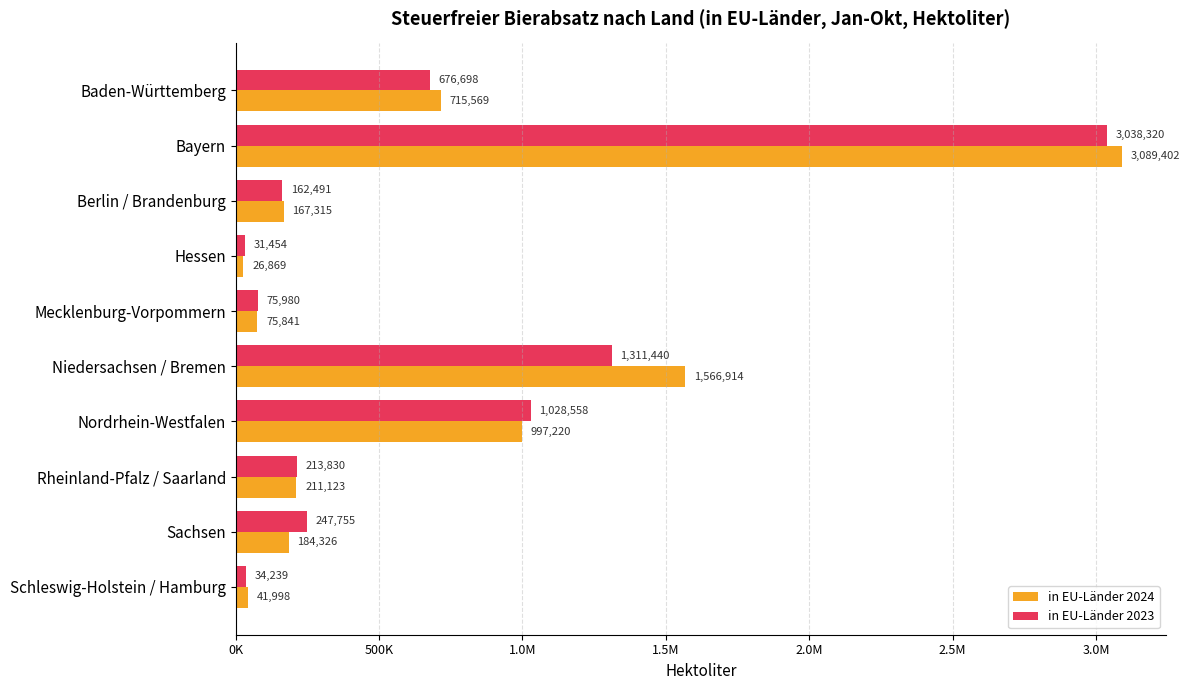

What is the difference between the second highest and second lowest values in the in EU-Länder 2024 series?

1524916.1